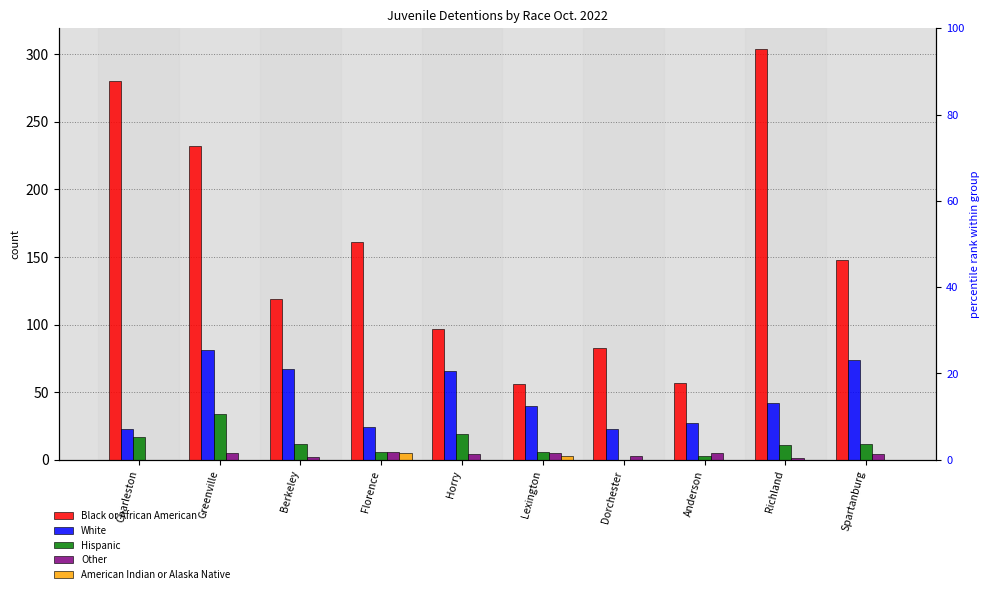

At which category is the sum across all series the highest?

Richland